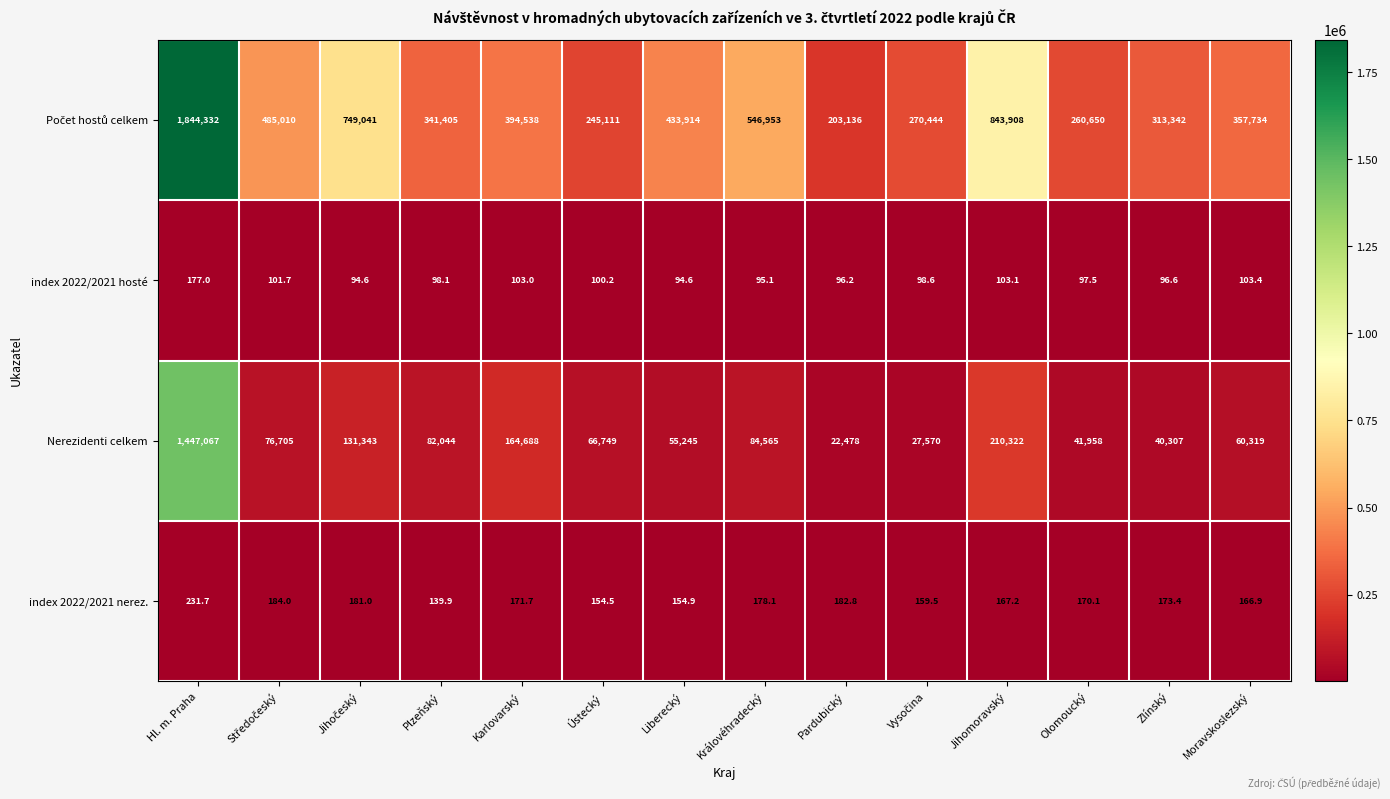

Which category has the lowest value in the index 2022/2021 nerez. series?

Plzeňský